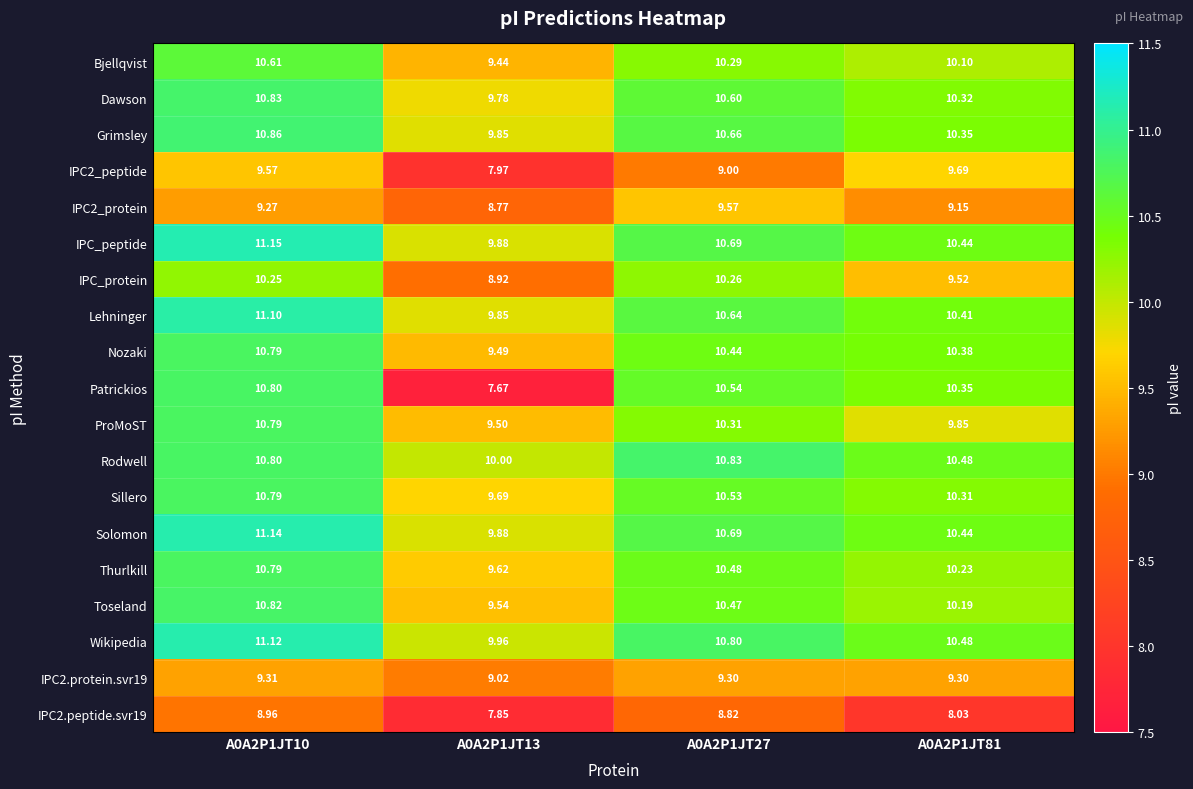

Between A0A2P1JT10 and A0A2P1JT13, which series saw the biggest shift?

Patrickios